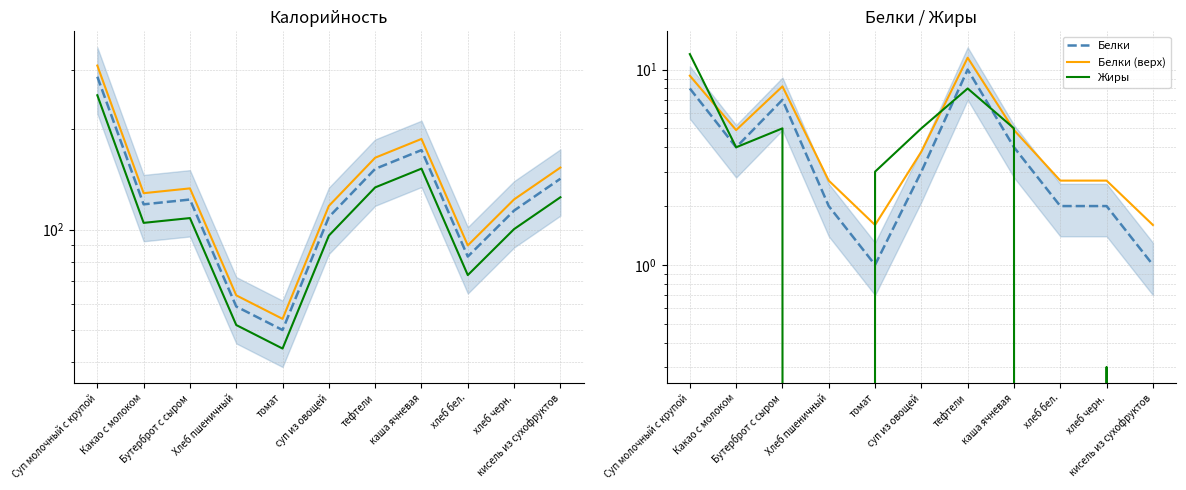

Does the chart have visible grid lines?

Yes